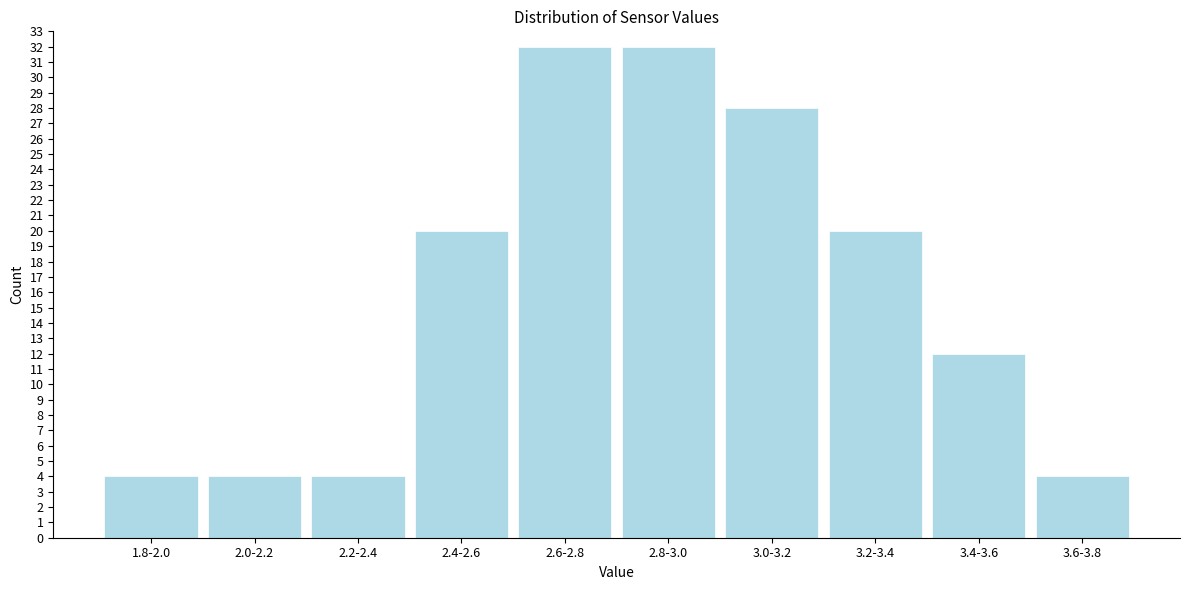

Reading left to right, transcribe all the data shown in this chart.

4	4	4	20	32	32	28	20	12	4